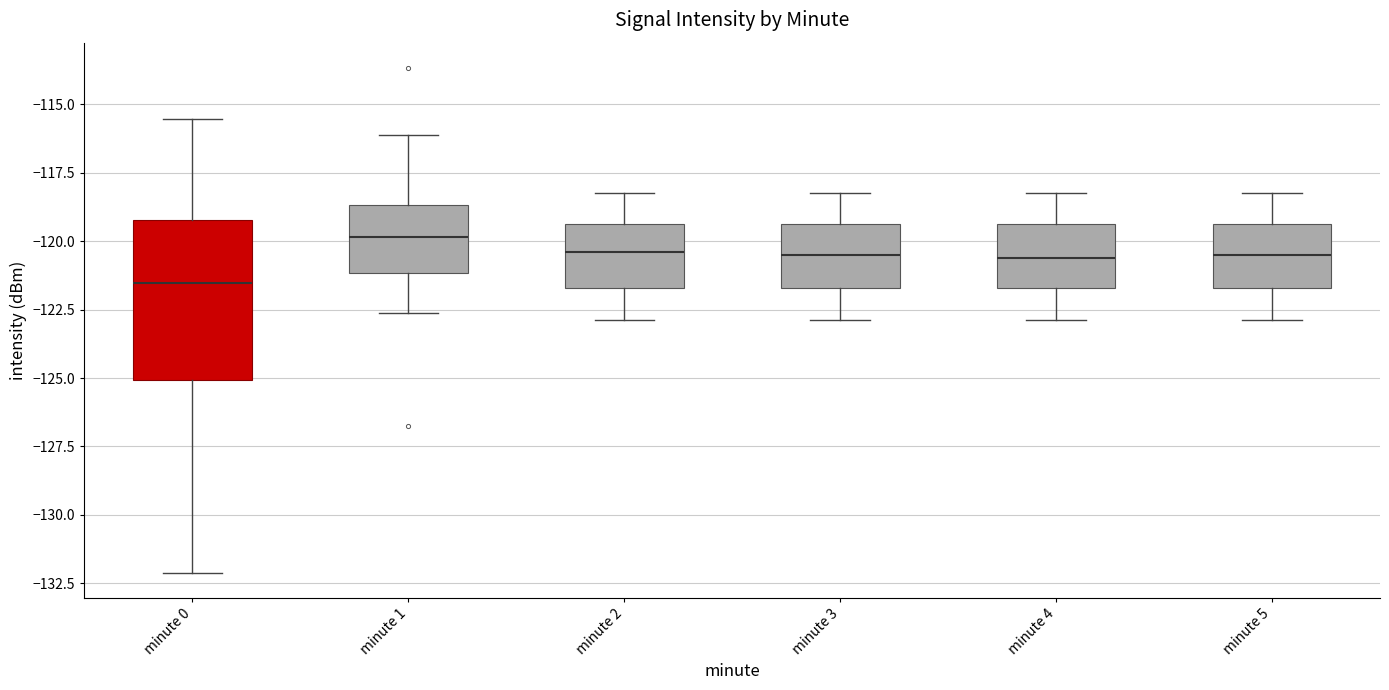

Which box's median line is the lowest?

minute 0